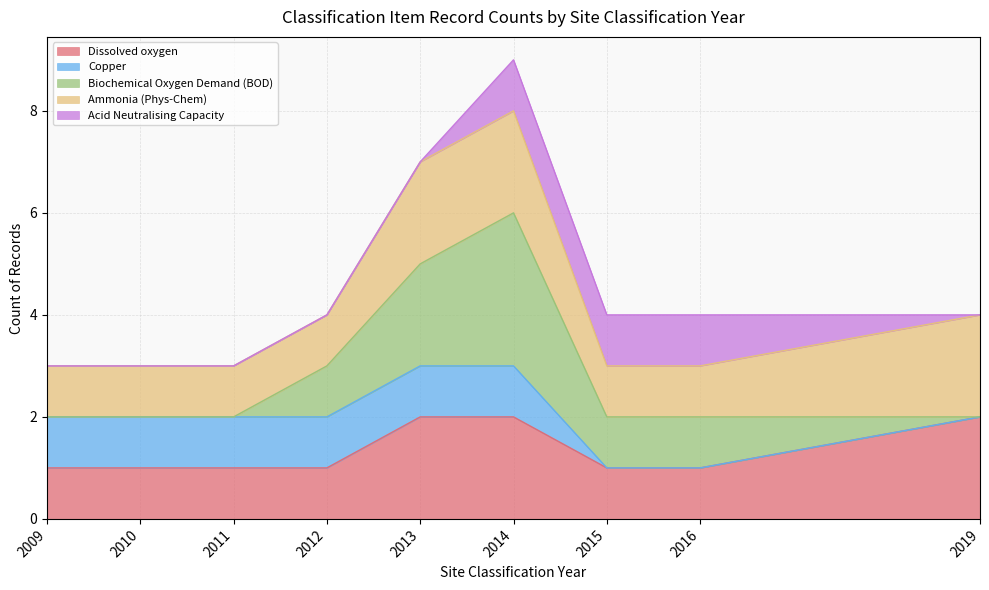

What are all the series names shown in the legend?

Dissolved oxygen, Copper, Biochemical Oxygen Demand (BOD), Ammonia (Phys-Chem), Acid Neutralising Capacity